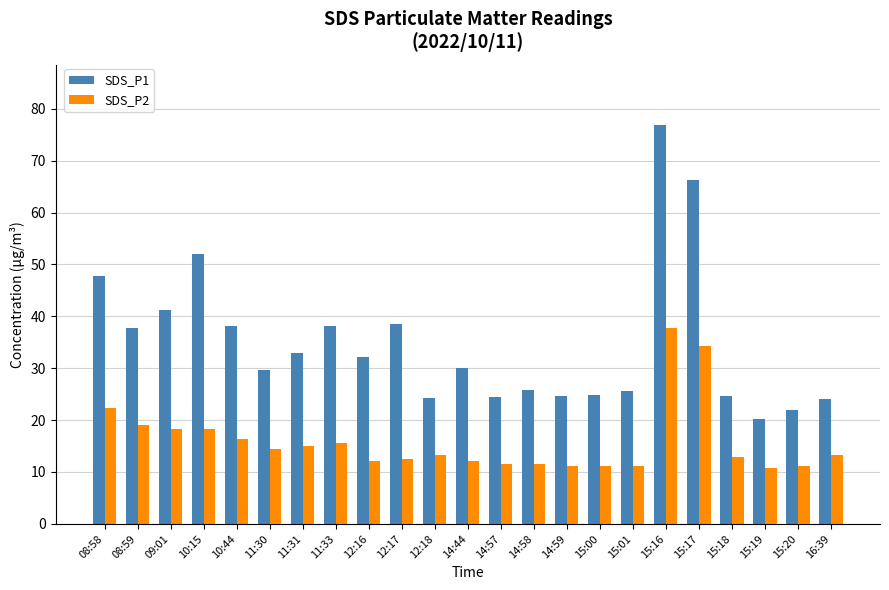

What position from the right is 16:39?

1